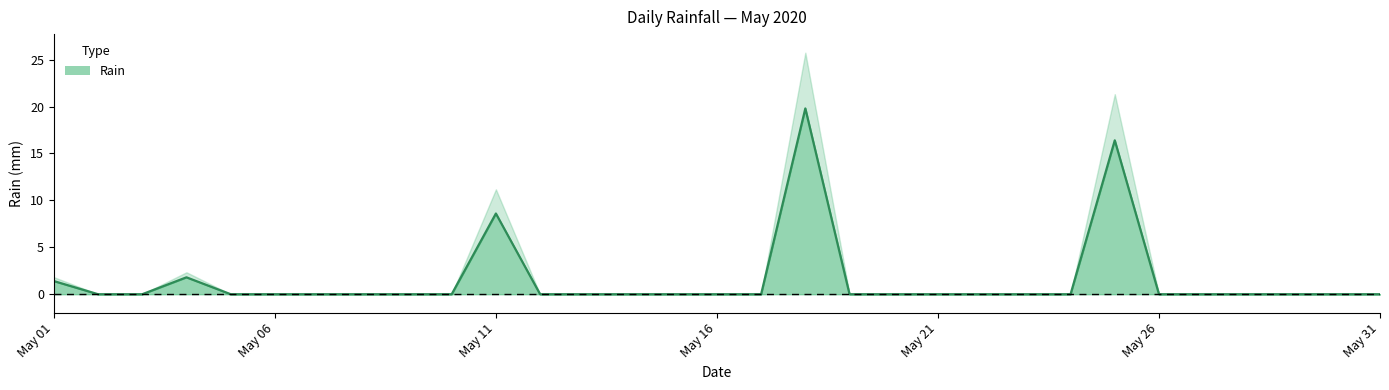

What is the greatest value displayed?

19.8